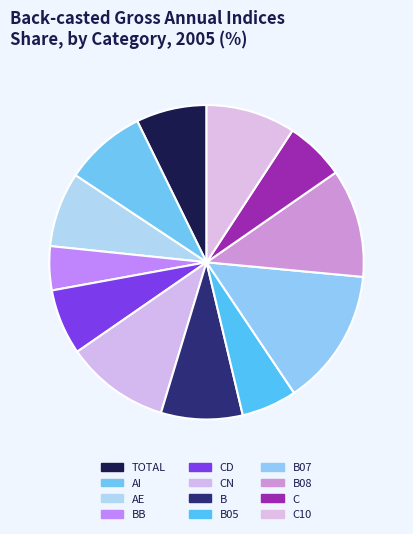

Count the number of slices in the pie.

12